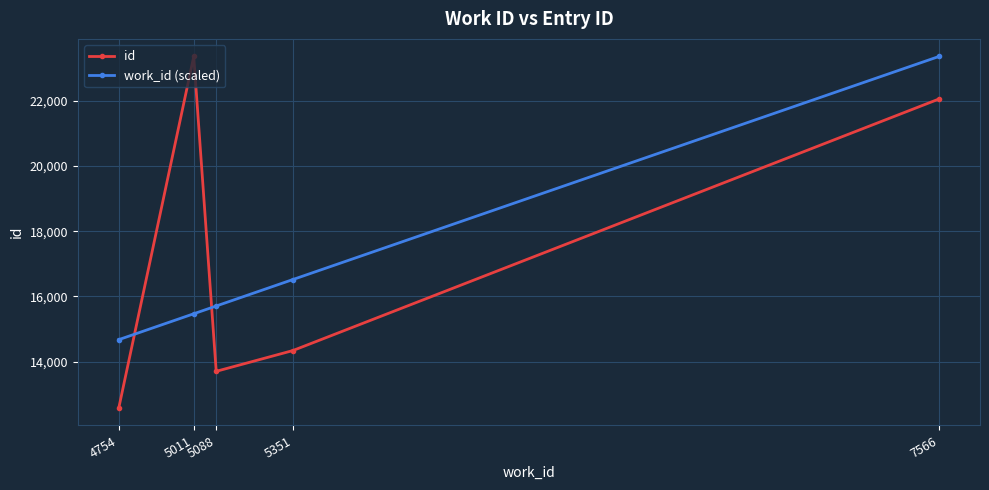

Reading left to right, transcribe all the data shown in this chart.

id: 12584.0	23357.0	13705.0	14342.0	22053.0
work_id (scaled): 14676.1	15469.5	15707.2	16519.1	23357.0